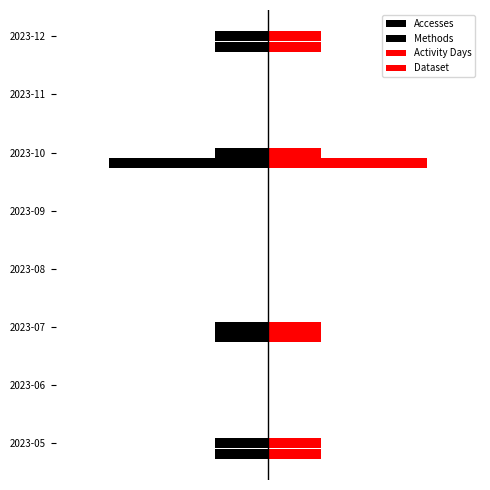

How many groups of bars are there?

8